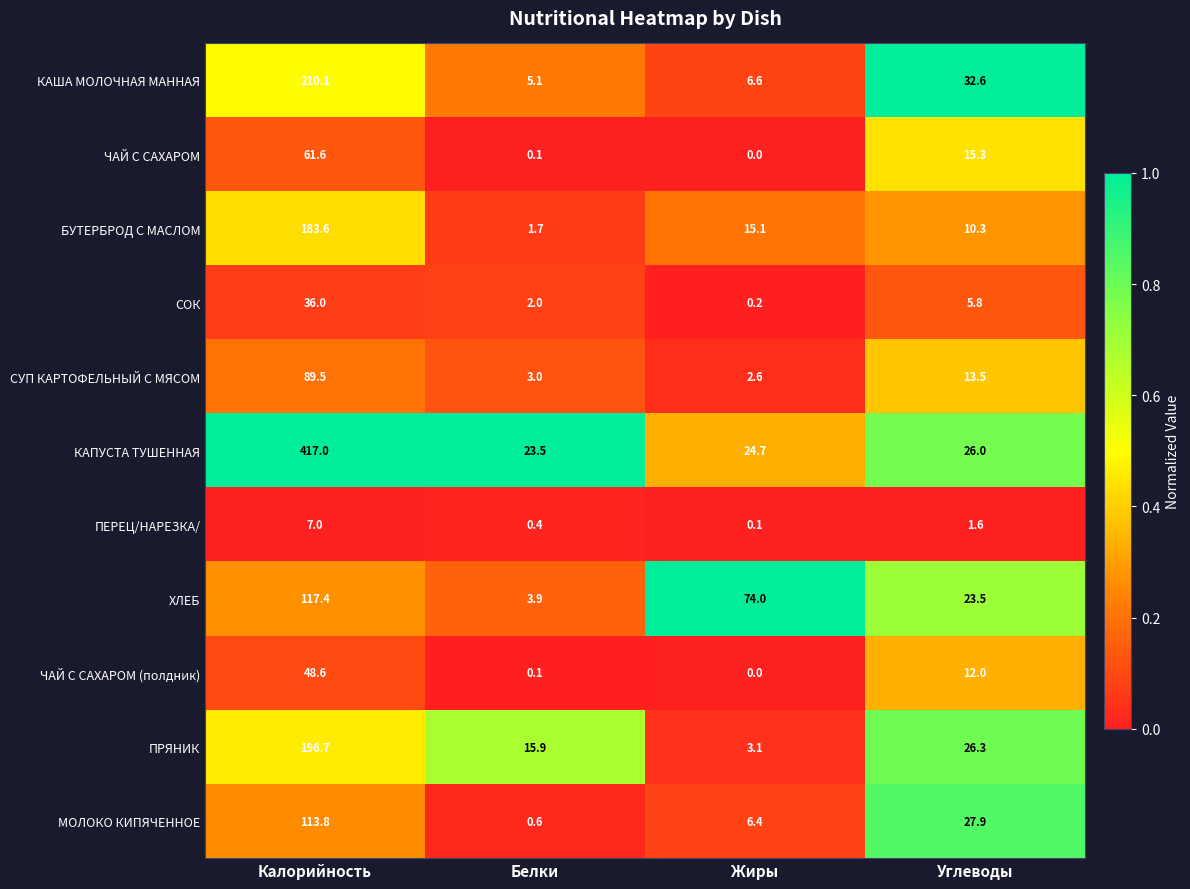

How many distinct data groups are displayed?

11